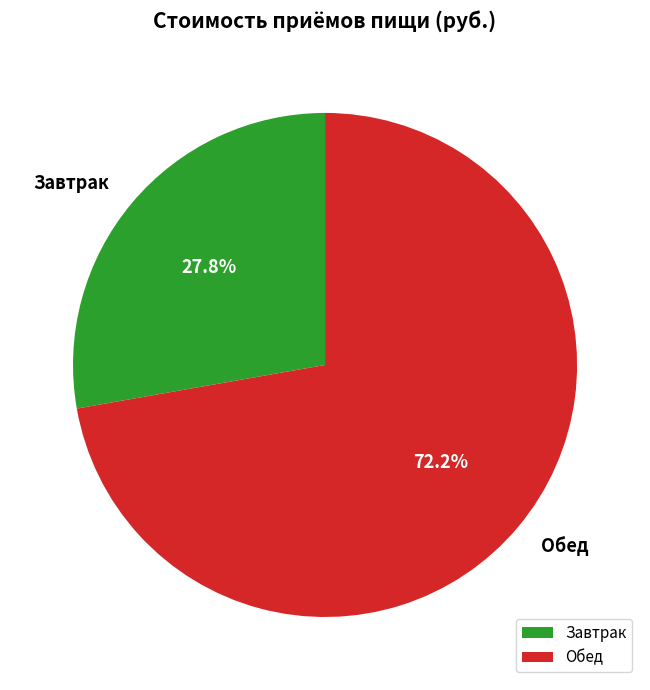

How many segments does this pie chart have?

2